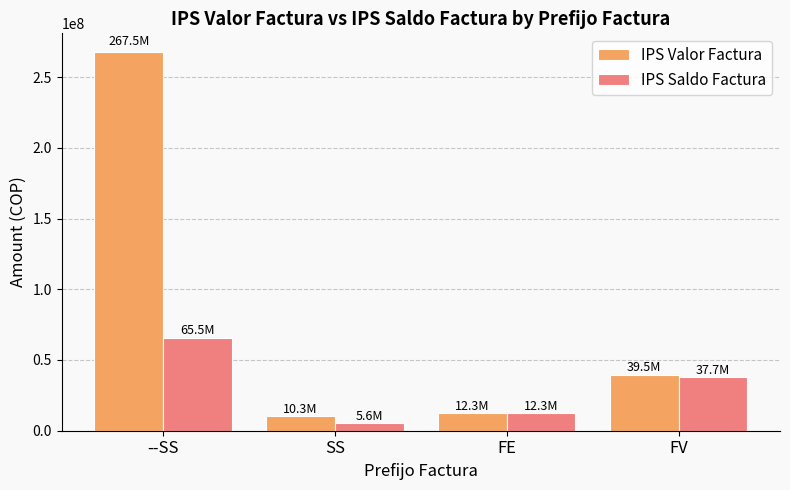

Count the number of categories in the chart.

4